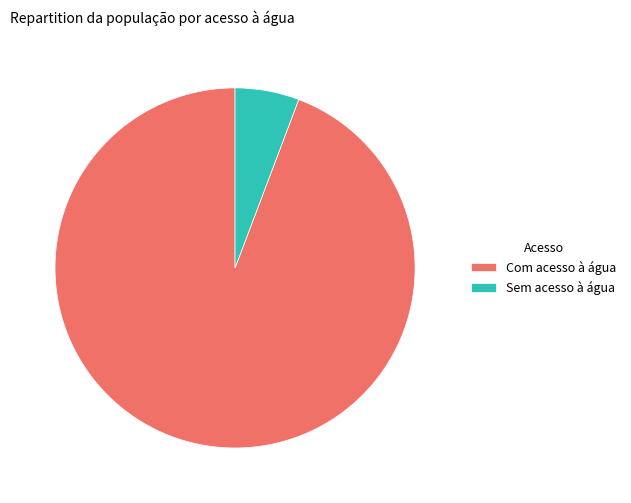

What is the smallest slice in the pie chart?

Sem acesso à água